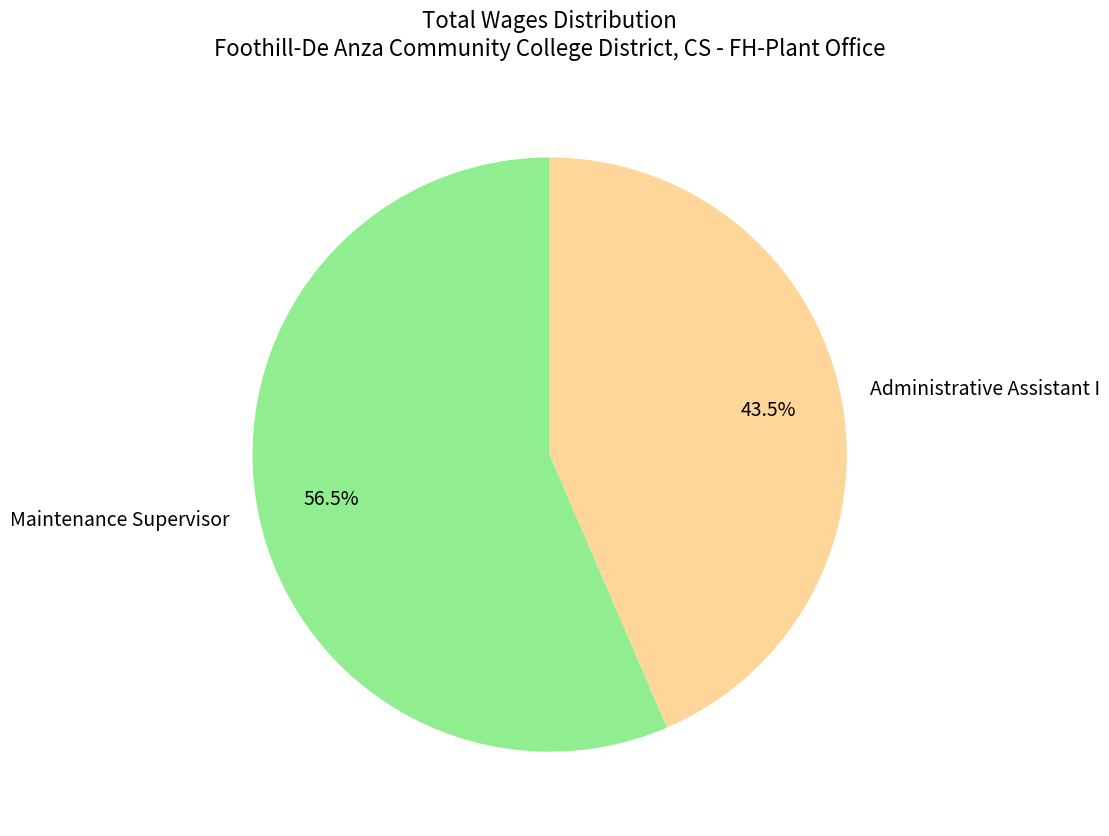

Approximately how many times larger is the value at Maintenance Supervisor compared to Administrative Assistant I?

1.3